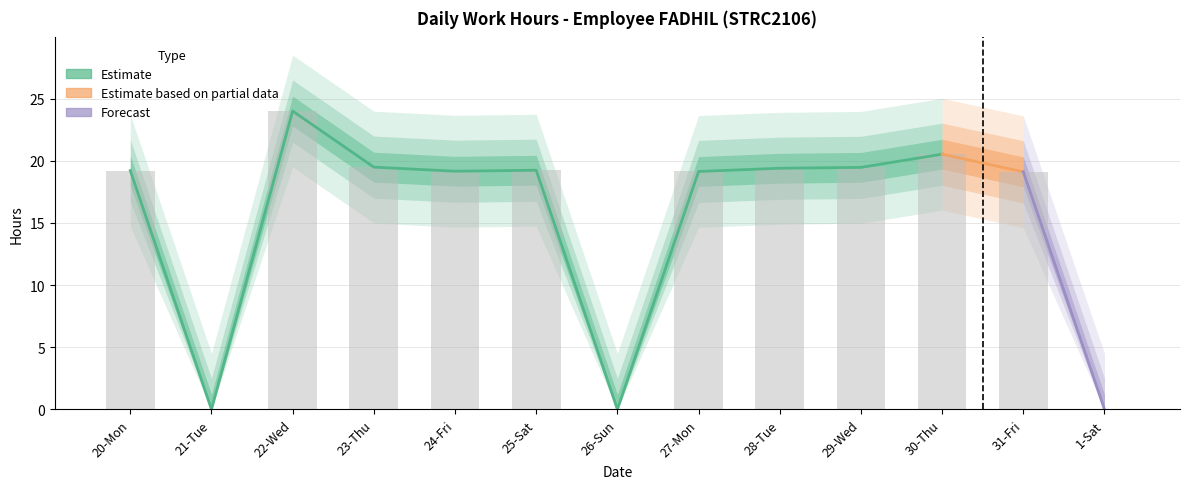

Reading left to right, list all the values displayed in this chart.

20-Mon=19.2	21-Tue=0.0	22-Wed=24.0	23-Thu=19.5	24-Fri=19.2	25-Sat=19.2	26-Sun=0.0	27-Mon=19.1	28-Tue=19.4	29-Wed=19.5	30-Thu=20.5	31-Fri=19.1	1-Sat=0.0